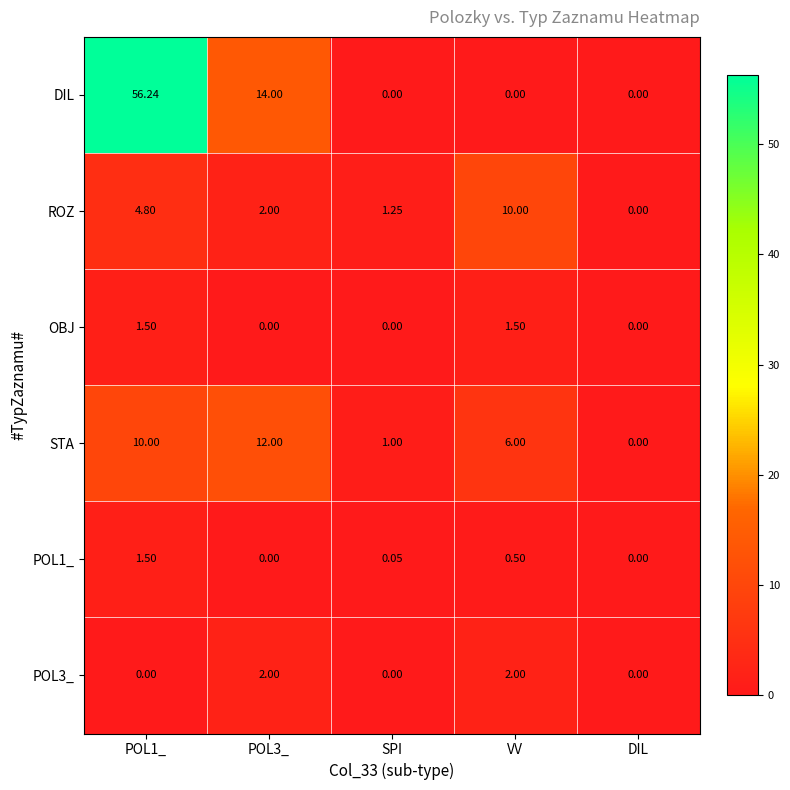

What is the total value across all series at VV?

20.0